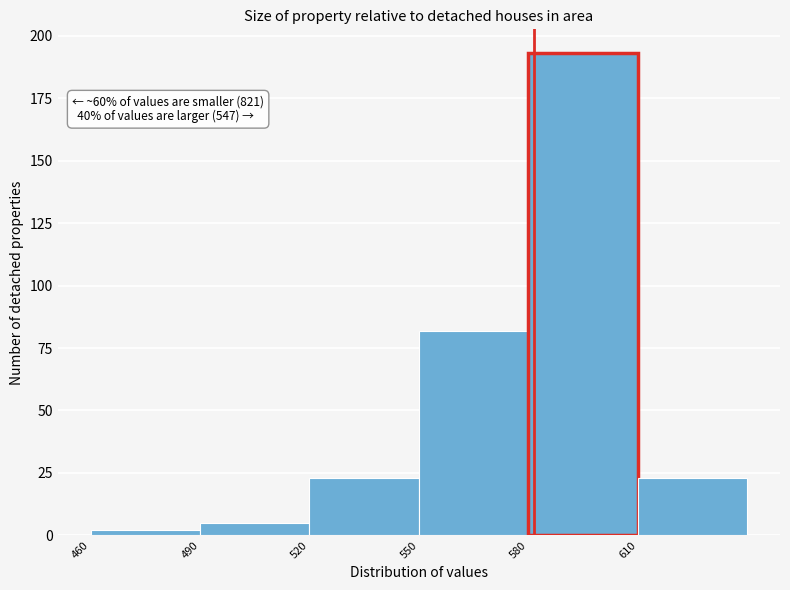

Which range on the x-axis has the tallest bar?

580 to 610